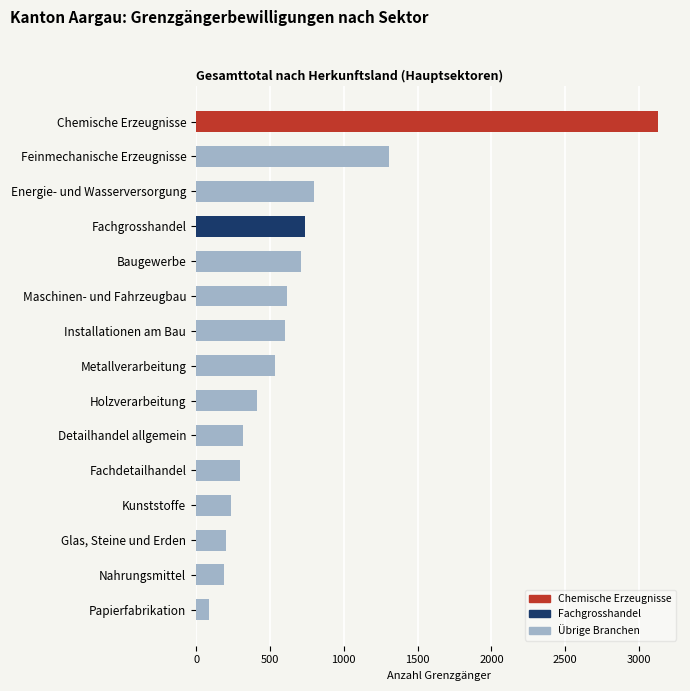

Where is the data nearest to the value 1608?

Feinmechanische Erzeugnisse